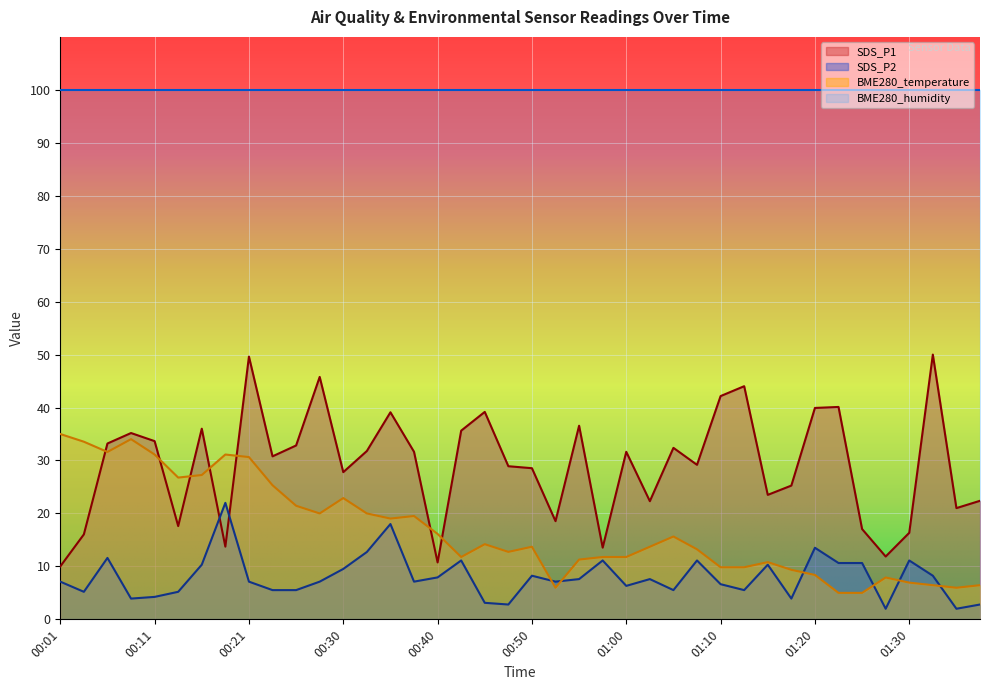

How many times do SDS_P1 and SDS_P2 cross each other?

2